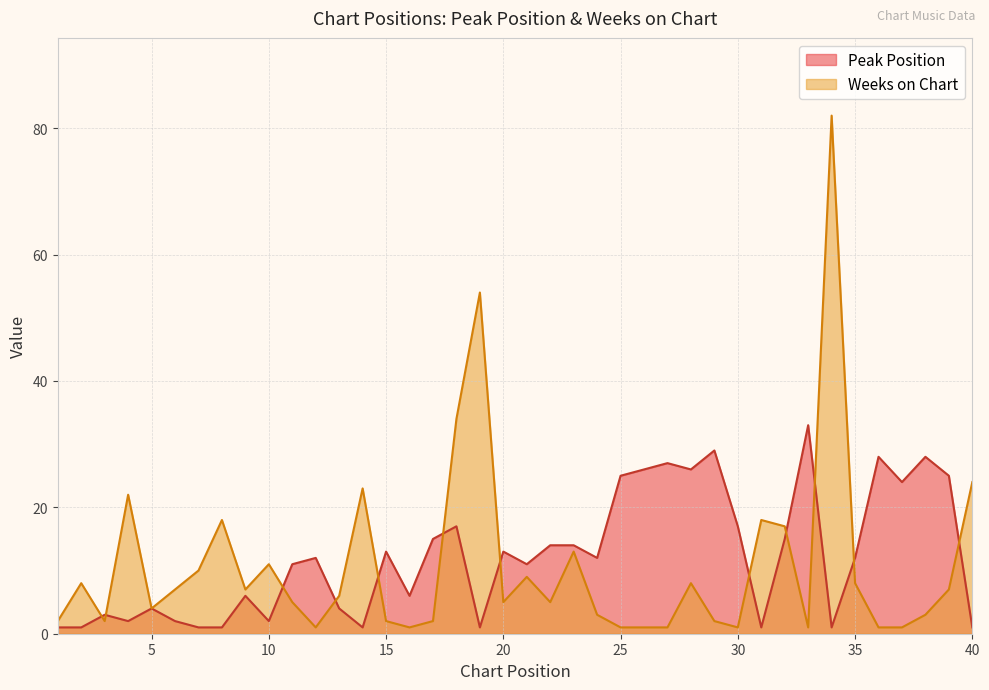

What is the difference between the maximum and minimum values in the Weeks on Chart series?

81